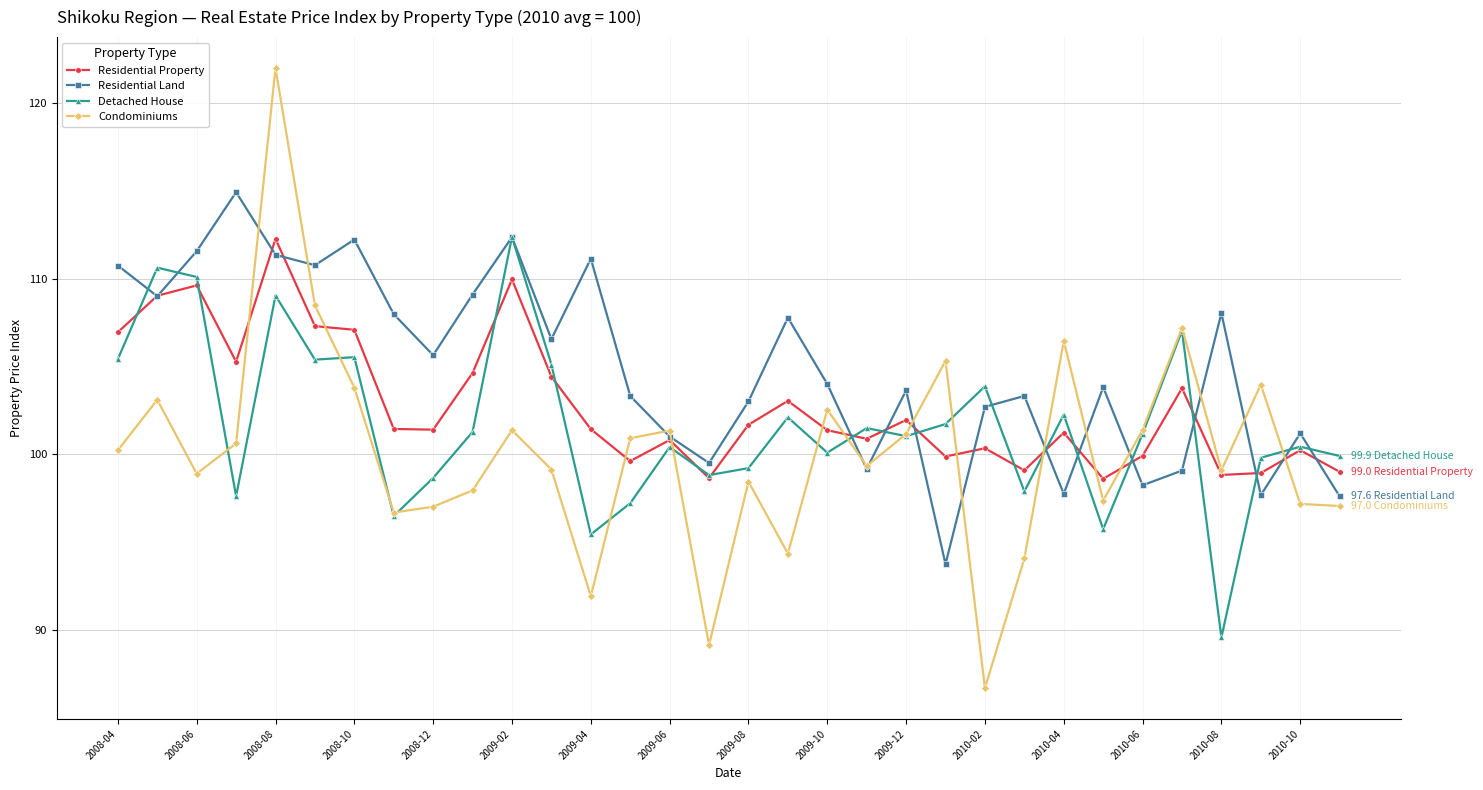

What is the value of the Residential Land point at the 30th from the left?

97.7